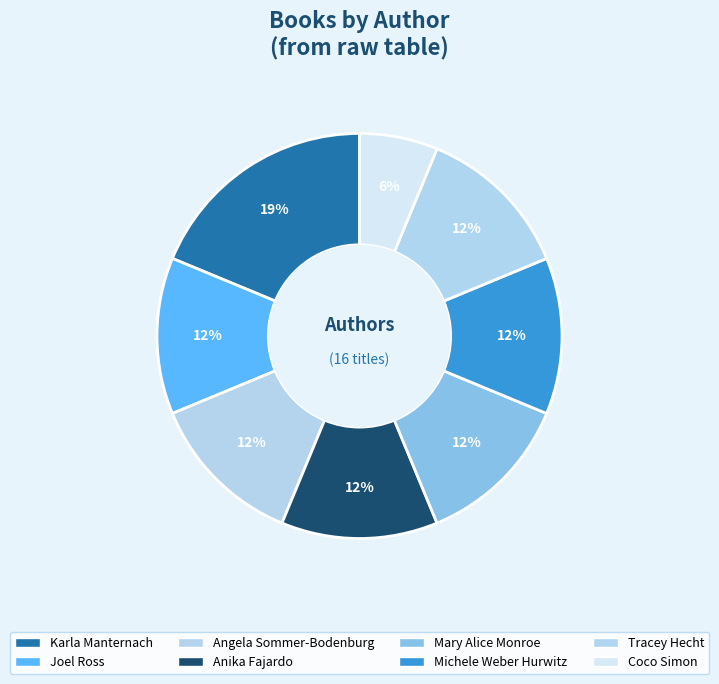

What portion of the pie excludes Karla Manternach?

81.2%